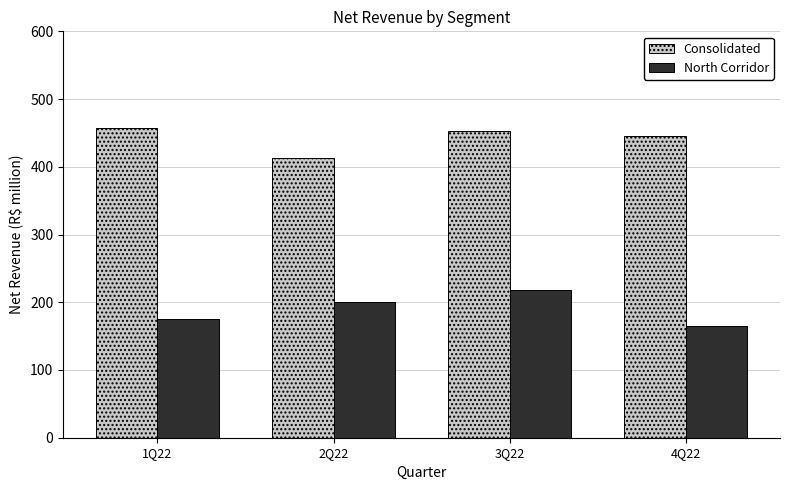

Count the number of data series in this chart.

2